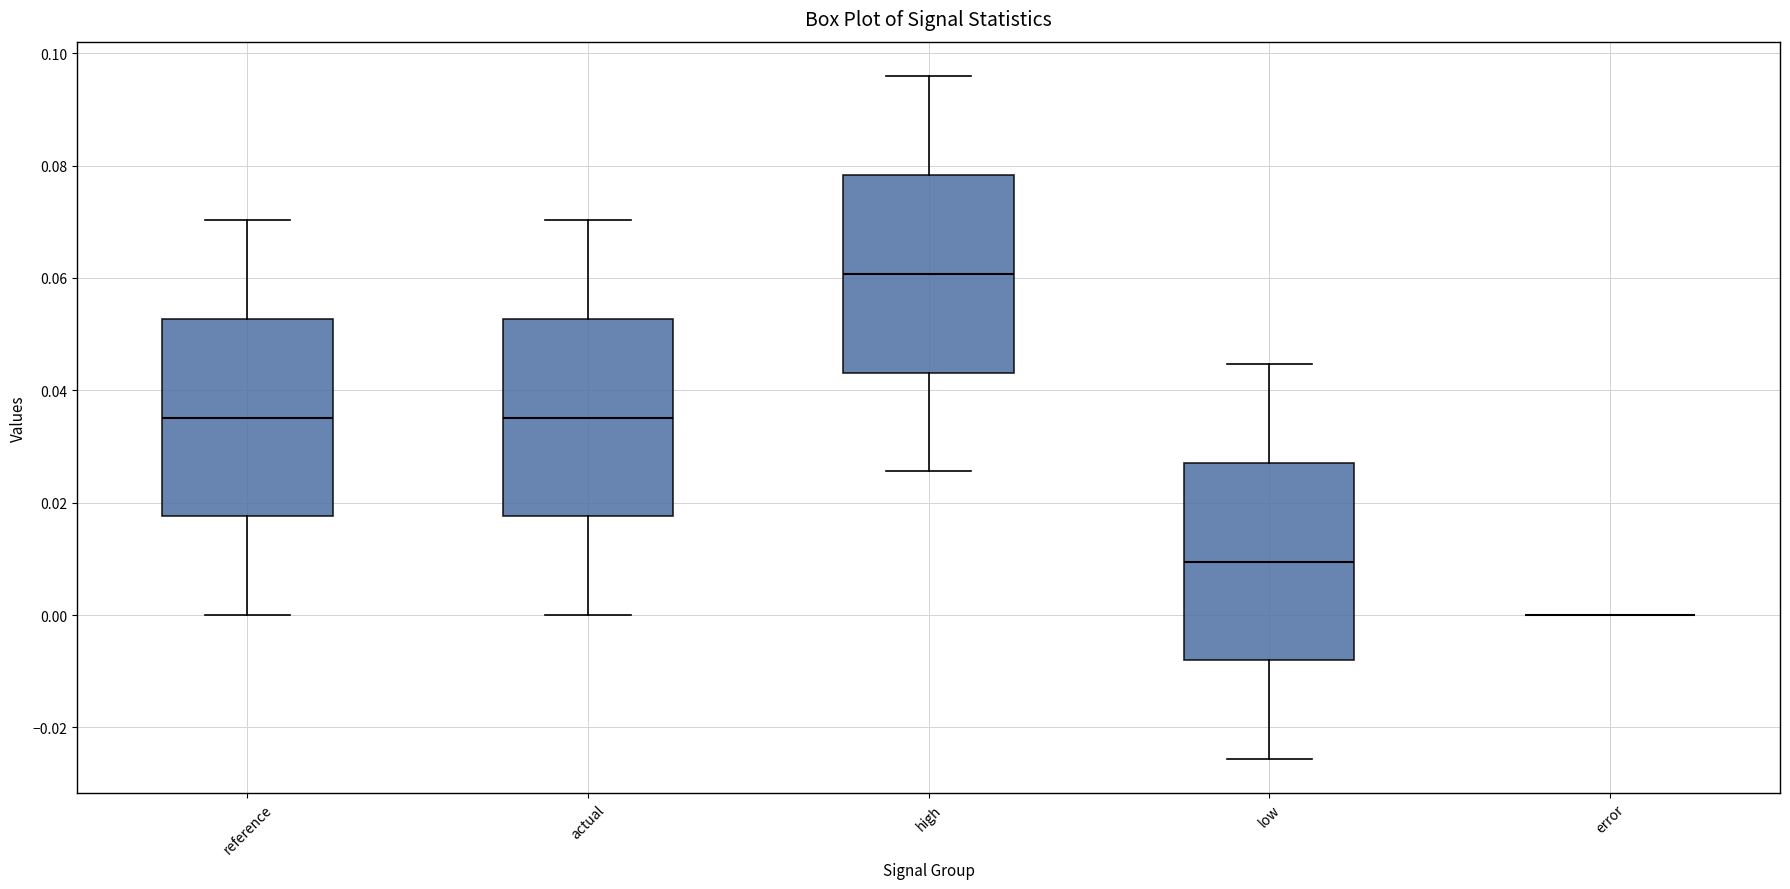

Reading left to right, transcribe this box plot: for each box, give where its median line is, the range the box spans, and where its two whiskers end, as read against the y-axis. The values are not printed on the chart, so give them approximately, as read against the axis.

reference: median 0.036, box 0.018 to 0.052, whiskers 0.000 to 0.070
actual: median 0.036, box 0.018 to 0.052, whiskers 0.000 to 0.070
high: median 0.060, box 0.044 to 0.078, whiskers 0.026 to 0.096
low: median 0.010, box -0.008 to 0.028, whiskers -0.026 to 0.044
error: box collapsed to a line at 0.000, whiskers 0.000 to 0.000